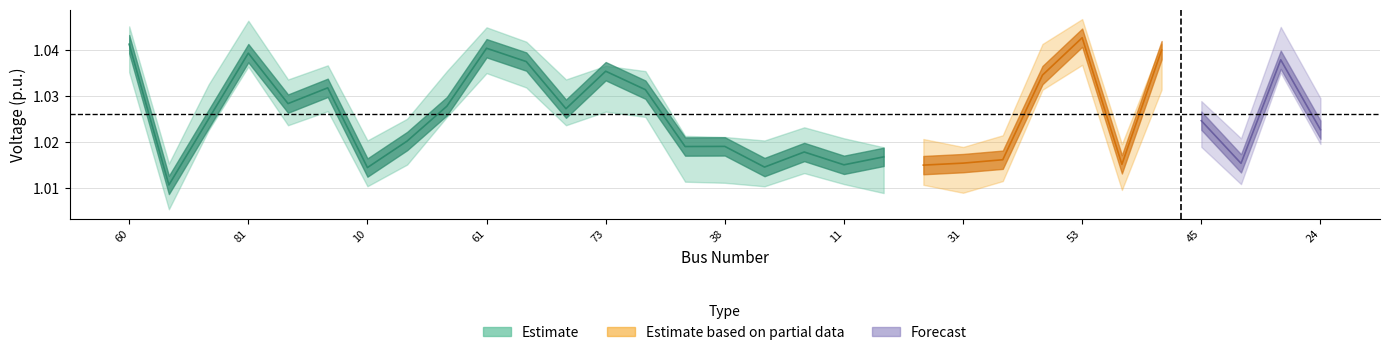

Reading left to right, transcribe all the data shown in this chart.

v_pu: 60=1.0	6=1.0	48=1.0	81=1.0	66=1.0	75=1.0	10=1.0	39=1.0	72=1.0	61=1.0	49=1.0	65=1.0	73=1.0	71=1.0	40=1.0	38=1.0	34=1.0	44=1.0	11=1.0	19=1.0	42=1.0	31=1.0	17=1.0	57=1.0	53=1.0	28=1.0	55=1.0	45=1.0	33=1.0	62=1.0	24=1.0
vmin: 60=1.0	6=1.0	48=1.0	81=1.0	66=1.0	75=1.0	10=1.0	39=1.0	72=1.0	61=1.0	49=1.0	65=1.0	73=1.0	71=1.0	40=1.0	38=1.0	34=1.0	44=1.0	11=1.0	19=1.0	42=1.0	31=1.0	17=1.0	57=1.0	53=1.0	28=1.0	55=1.0	45=1.0	33=1.0	62=1.0	24=1.0
vmax: 60=1.0	6=1.0	48=1.0	81=1.0	66=1.0	75=1.0	10=1.0	39=1.0	72=1.0	61=1.0	49=1.0	65=1.0	73=1.0	71=1.0	40=1.0	38=1.0	34=1.0	44=1.0	11=1.0	19=1.0	42=1.0	31=1.0	17=1.0	57=1.0	53=1.0	28=1.0	55=1.0	45=1.0	33=1.0	62=1.0	24=1.0
qmax: 60=0.1	6=0.0	48=0.0	81=0.0	66=0.0	75=0.0	10=0.0	39=0.0	72=0.0	61=0.0	49=0.0	65=0.0	73=0.0	71=0.0	40=0.0	38=0.0	34=0.0	44=0.0	11=0.0	19=0.0	42=0.0	31=0.0	17=0.0	57=0.0	53=0.2	28=0.0	55=0.0	45=0.0	33=0.0	62=0.0	24=0.0